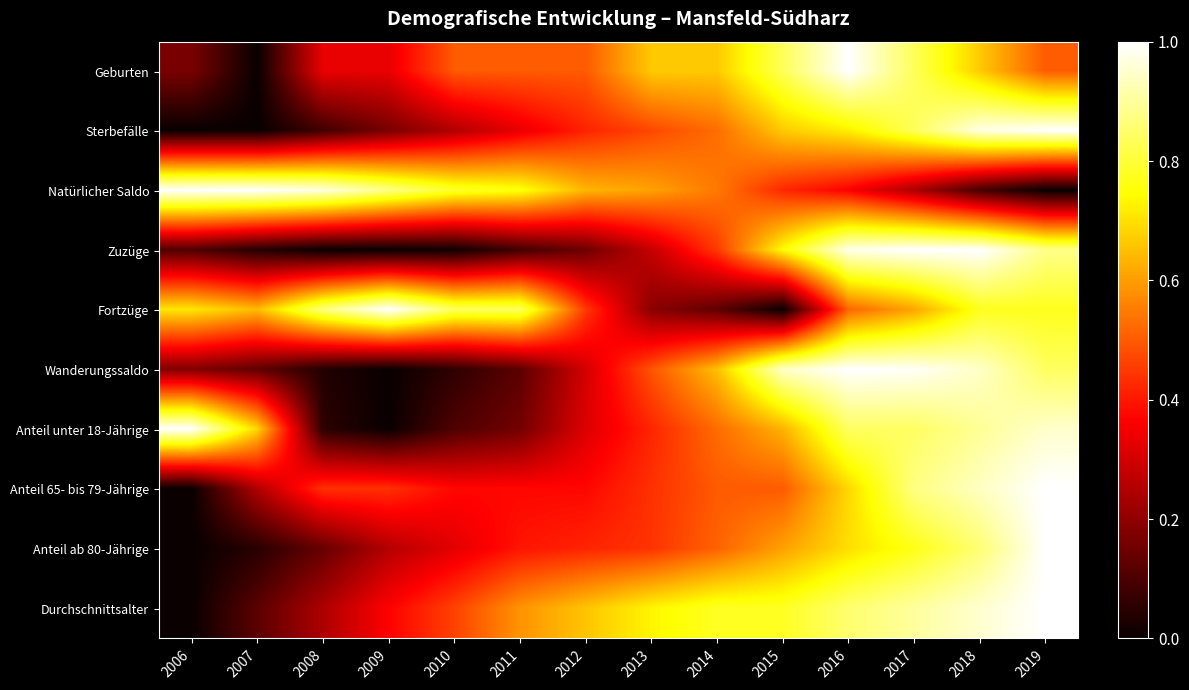

Reading left to right, what are all the values shown in this chart?

Geburten: 2006=0.2	2007=0.0	2008=0.3	2009=0.3	2010=0.5	2011=0.5	2012=0.5	2013=0.7	2014=0.7	2015=0.8	2016=1.0	2017=0.8	2018=0.7	2019=0.5
Sterbefälle: 2006=0.0	2007=0.0	2008=0.1	2009=0.2	2010=0.3	2011=0.3	2012=0.4	2013=0.5	2014=0.5	2015=0.7	2016=0.7	2017=0.8	2018=1.0	2019=1.0
Natürlicher Saldo: 2006=1.0	2007=1.0	2008=1.0	2009=0.9	2010=0.8	2011=0.8	2012=0.6	2013=0.6	2014=0.5	2015=0.4	2016=0.4	2017=0.2	2018=0.1	2019=0.0
Zuzüge: 2006=0.1	2007=0.0	2008=0.0	2009=0.0	2010=0.0	2011=0.1	2012=0.2	2013=0.3	2014=0.5	2015=0.7	2016=1.0	2017=1.0	2018=1.0	2019=0.9
Fortzüge: 2006=0.7	2007=0.6	2008=0.9	2009=1.0	2010=0.8	2011=0.8	2012=0.5	2013=0.2	2014=0.1	2015=0.0	2016=0.5	2017=0.6	2018=0.8	2019=0.8
Wanderungssaldo: 2006=0.2	2007=0.1	2008=0.0	2009=0.0	2010=0.1	2011=0.1	2012=0.3	2013=0.5	2014=0.7	2015=0.9	2016=1.0	2017=1.0	2018=0.9	2019=0.8
Anteil unter 18-Jährige: 2006=1.0	2007=0.7	2008=0.1	2009=0.0	2010=0.1	2011=0.2	2012=0.3	2013=0.4	2014=0.5	2015=0.6	2016=0.8	2017=0.8	2018=0.9	2019=0.9
Anteil 65- bis 79-Jährige: 2006=0.0	2007=0.2	2008=0.4	2009=0.4	2010=0.4	2011=0.4	2012=0.4	2013=0.4	2014=0.5	2015=0.5	2016=0.7	2017=0.9	2018=0.9	2019=1.0
Anteil ab 80-Jährige: 2006=0.0	2007=0.0	2008=0.1	2009=0.3	2010=0.3	2011=0.4	2012=0.4	2013=0.4	2014=0.5	2015=0.6	2016=0.7	2017=0.8	2018=0.9	2019=1.0
Durchschnittsalter: 2006=0.0	2007=0.1	2008=0.2	2009=0.4	2010=0.5	2011=0.6	2012=0.7	2013=0.7	2014=0.8	2015=0.8	2016=0.9	2017=0.9	2018=1.0	2019=1.0